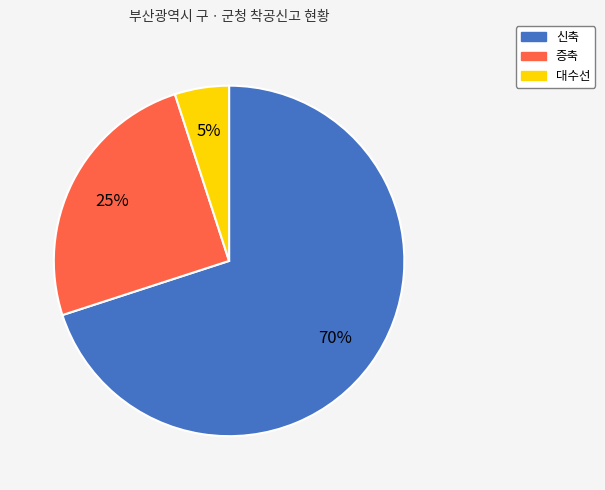

Does 신축 represent more than half of the total?

Yes